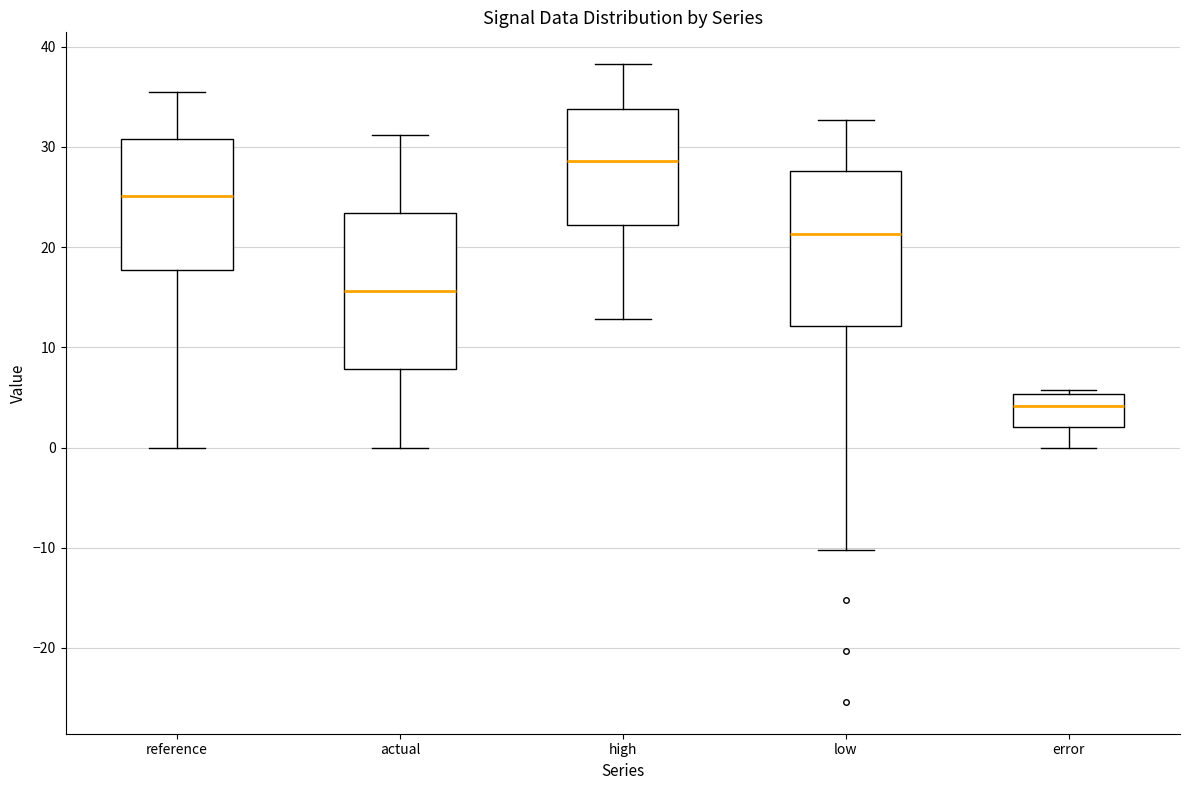

Where does the upper whisker of the box for reference end on the y-axis? The values are not printed on the chart, so give them approximately, as read against the axis.

36